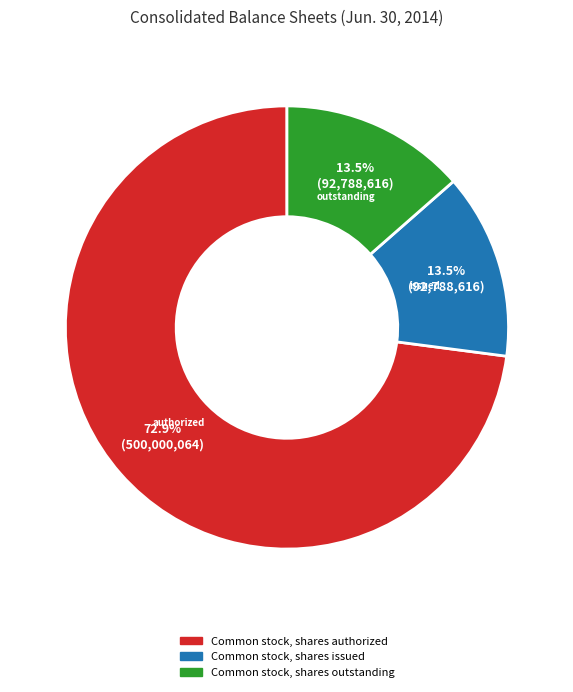

Between Common stock, shares outstanding and Common stock, shares authorized, which is larger?

Common stock, shares authorized